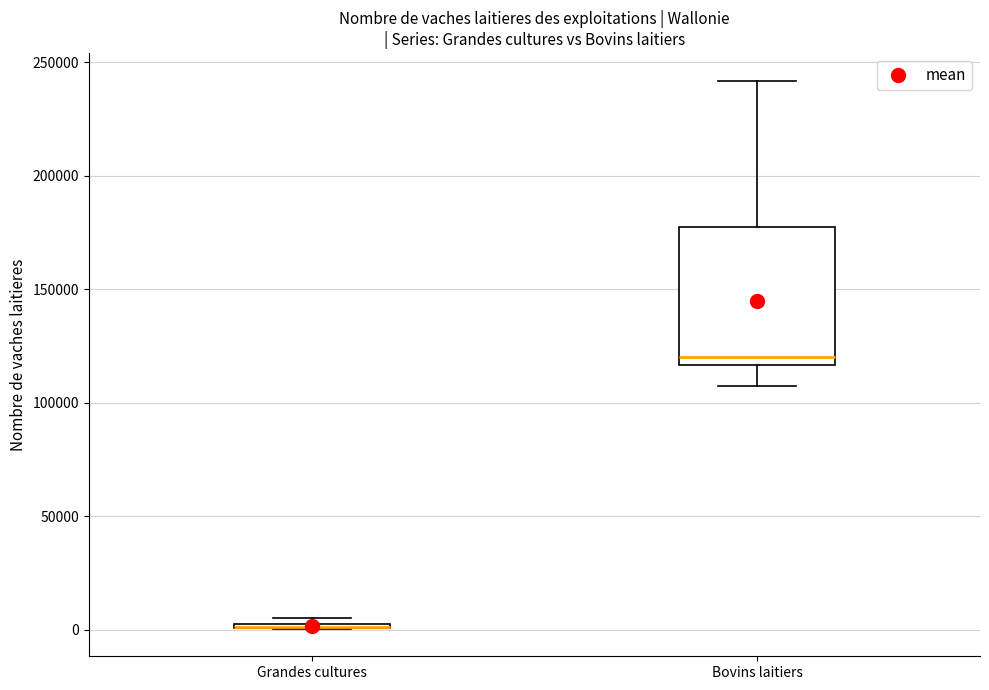

Where is the lower edge of the box for Grandes cultures on the y-axis? The values are not printed on the chart, so give them approximately, as read against the axis.

0